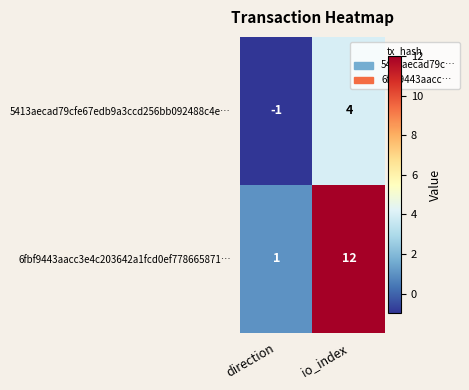

What is the total value across all series at io_index?

16